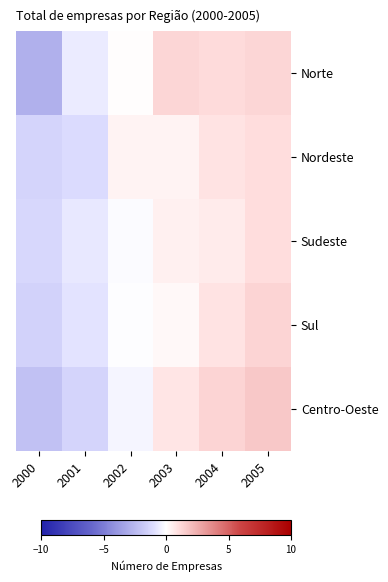

What is the spread (max minus min) of values at 2005?

0.7